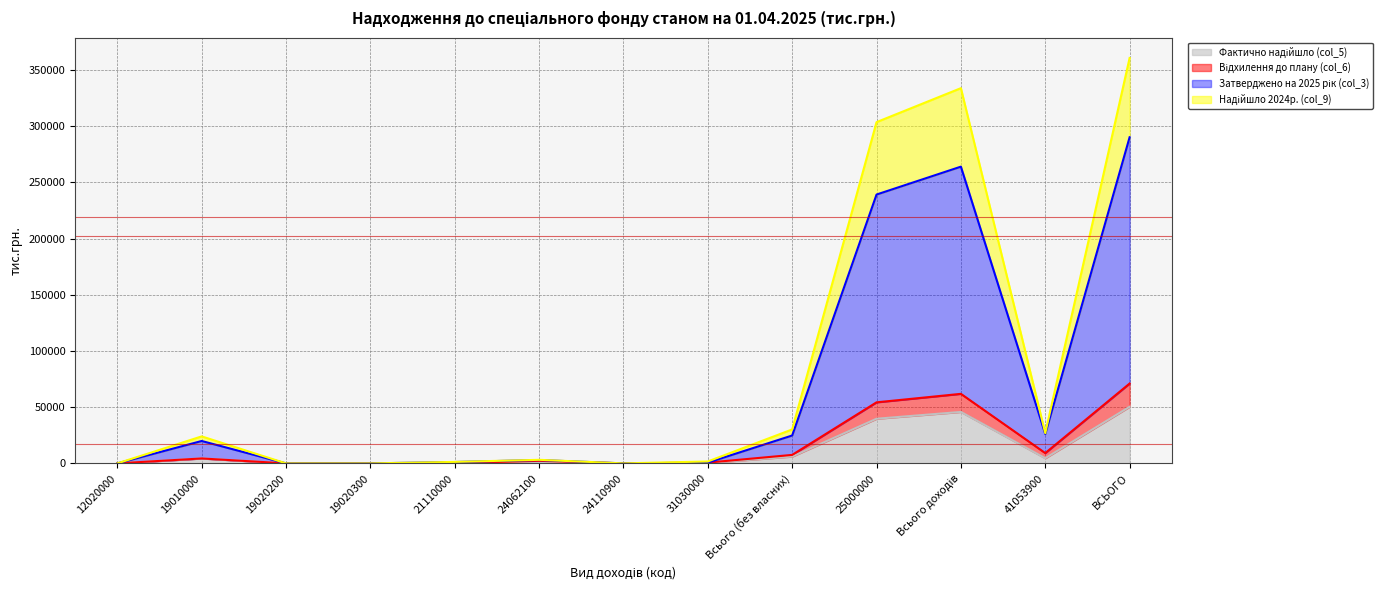

In Фактично надійшло (col_5), how many points are lower than both neighbors (excluding endpoints)?

2